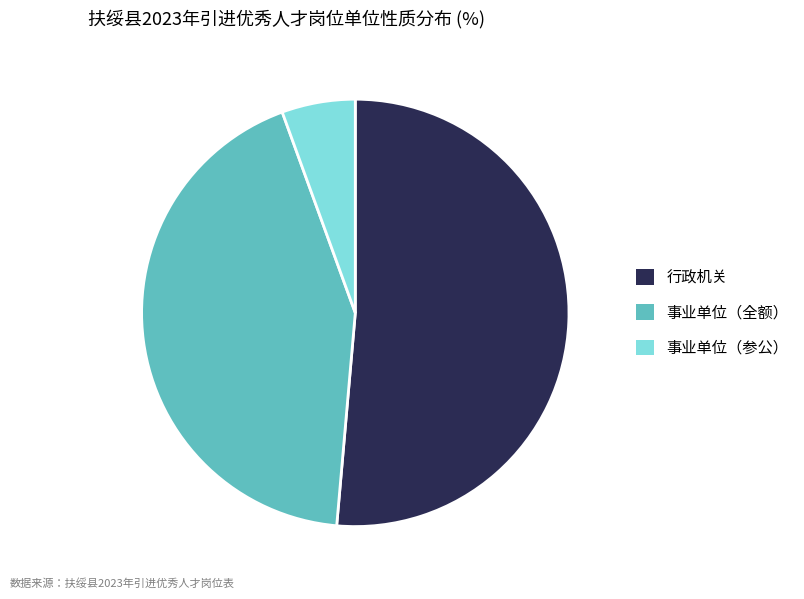

Which category has the biggest portion of the pie?

行政机关